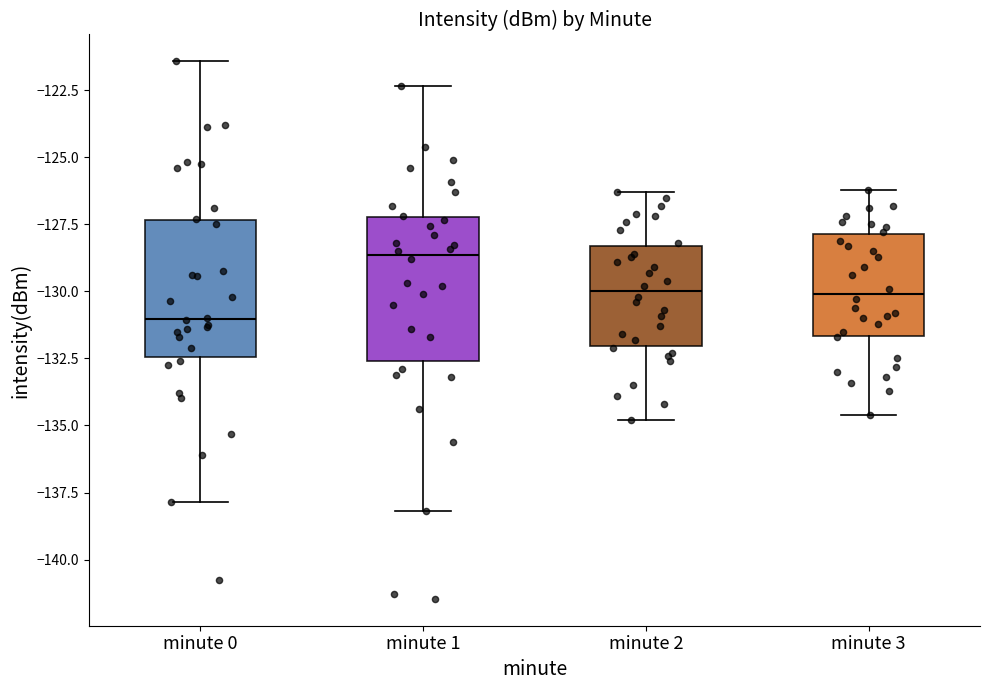

Where is the upper edge of the box for minute 0 on the y-axis? The values are not printed on the chart, so give them approximately, as read against the axis.

-127.5